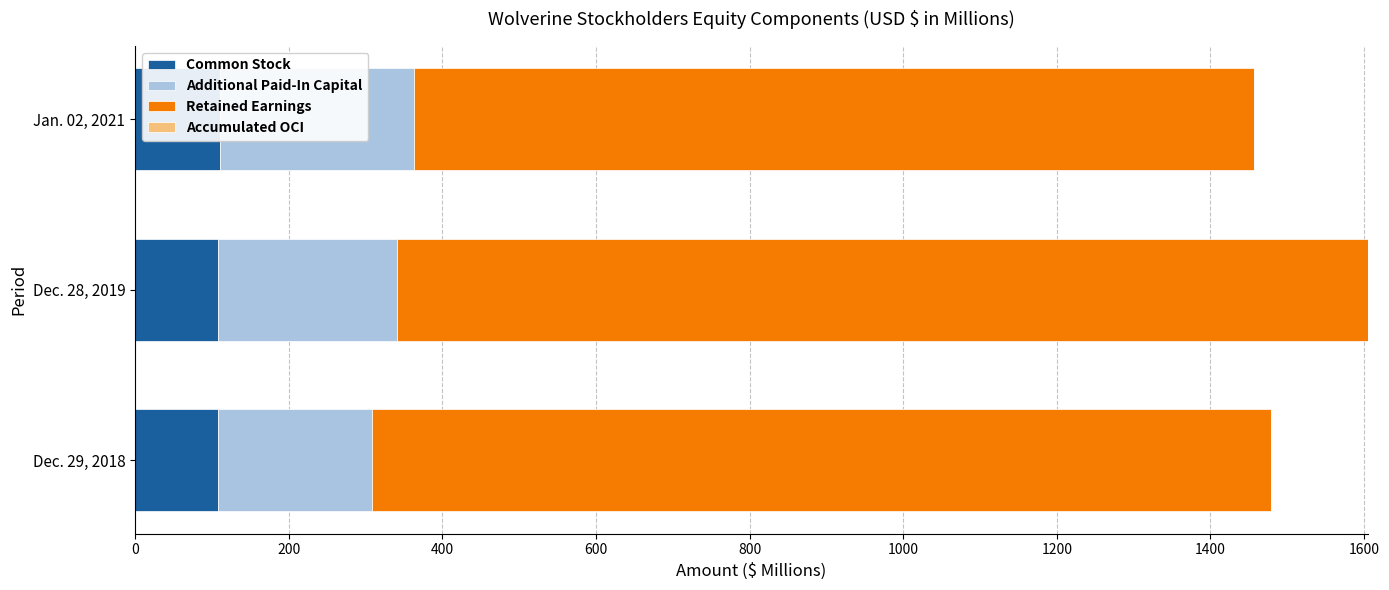

What is the value of the Accumulated OCI bar at the 1st from the left?

0.6